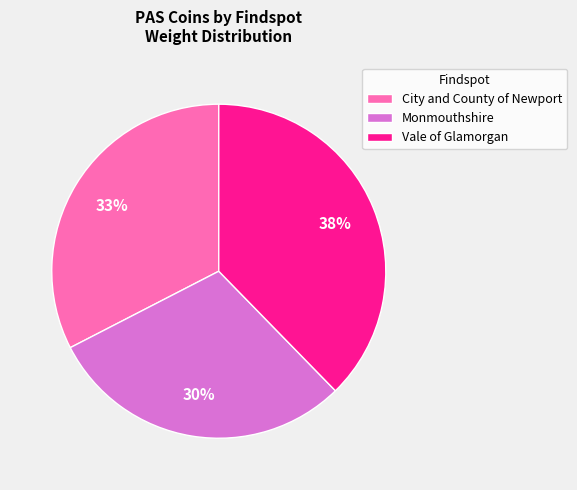

To the nearest percent, what is the average slice percentage?

33%